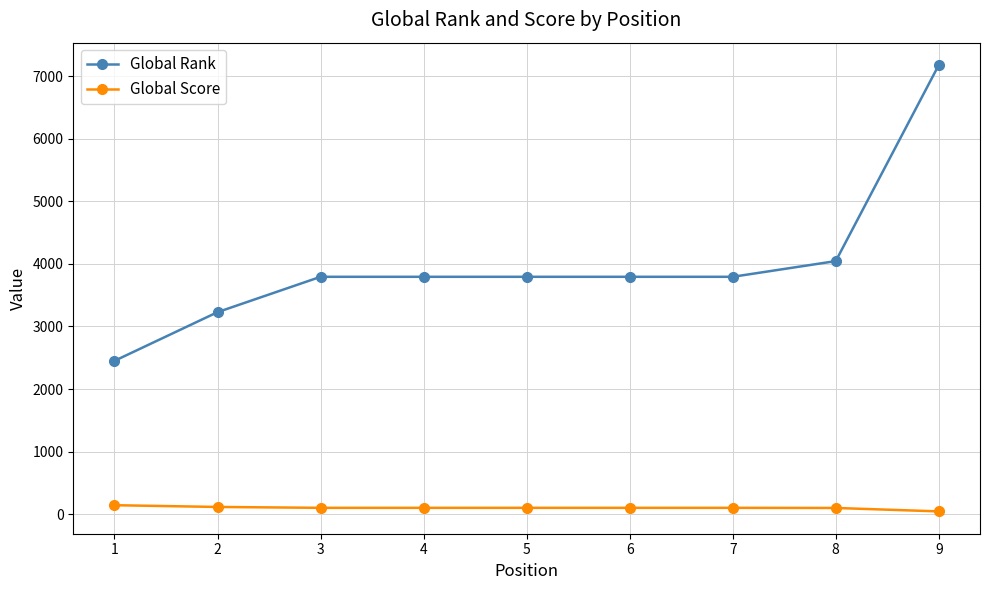

What is the value of the Global Rank point at the 9th from the left?

7179